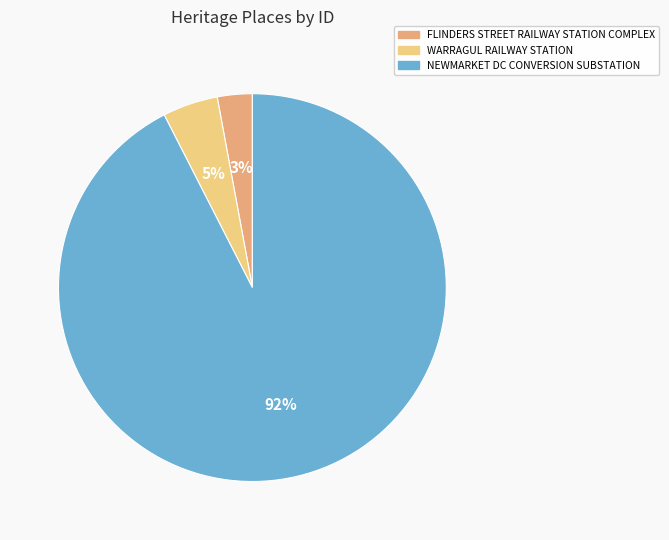

Does NEWMARKET DC CONVERSION SUBSTATION account for over 50% of the chart?

Yes